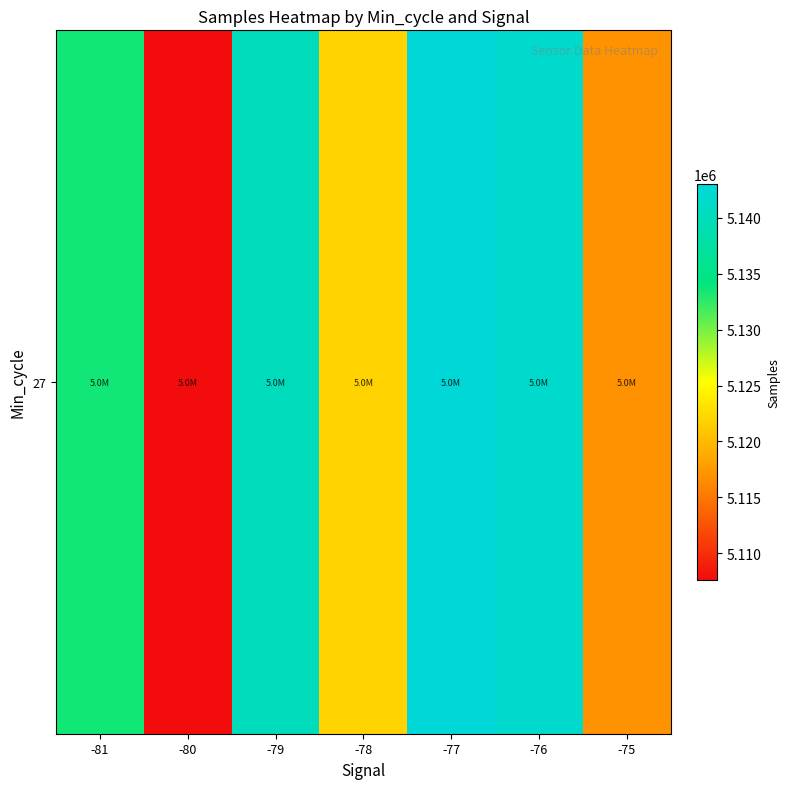

True or false: the data shows 5133524.0 at -81.

True